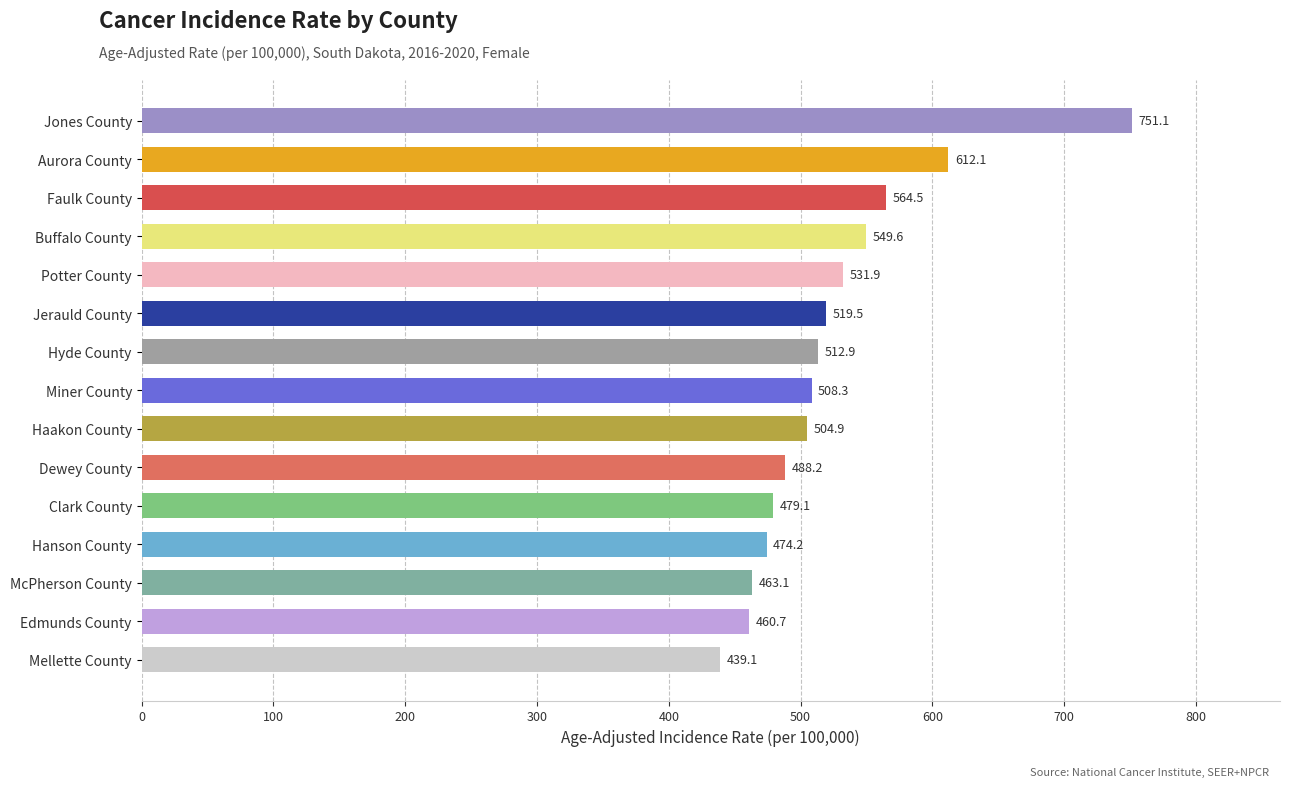

What is the difference between the second highest and second lowest values?

151.4